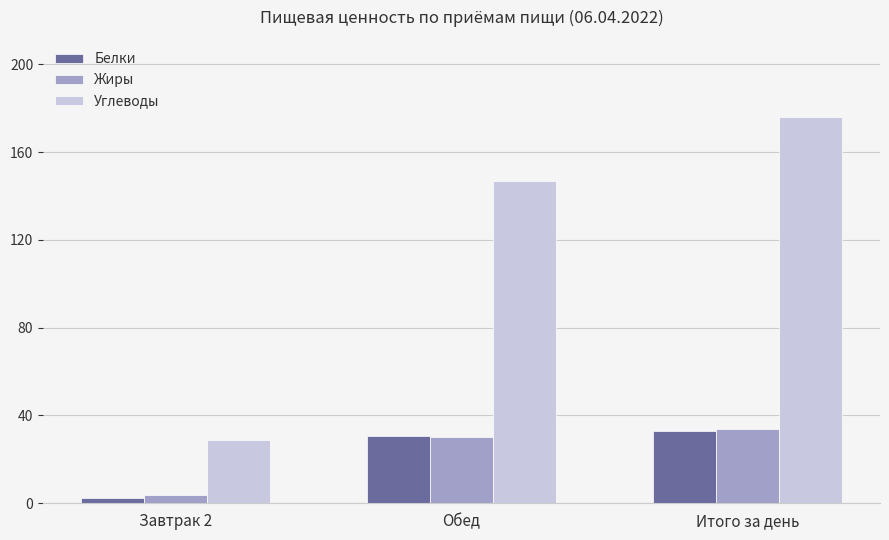

The value of Жиры at Обед is 11.8. True or false?

False